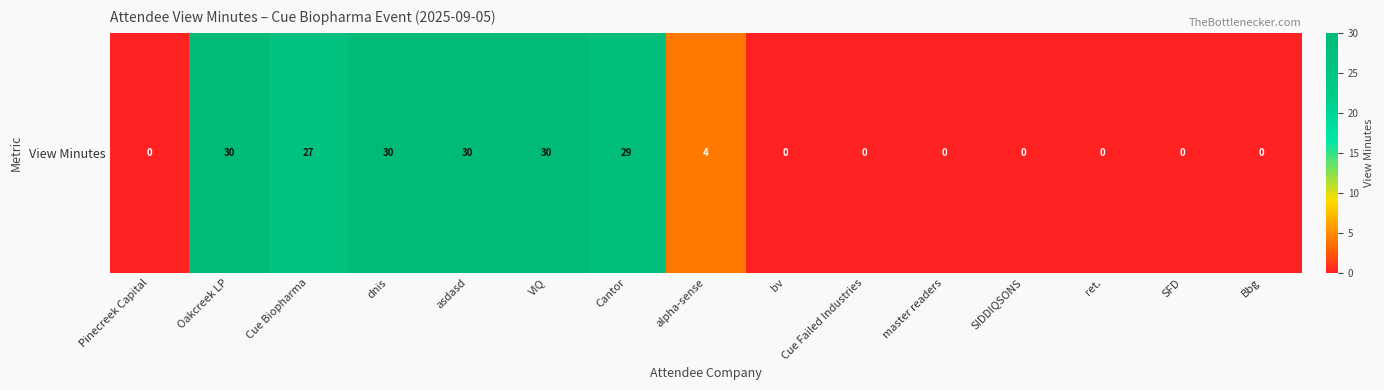

List the labels in order of value, smallest first.

Pinecreek Capital, bv, Cue Failed Industries, master readers, SIDDIQSONS, ret., SFD, Bbg, alpha-sense, Cue Biopharma, Cantor, Oakcreek LP, dnis, asdasd, VIQ